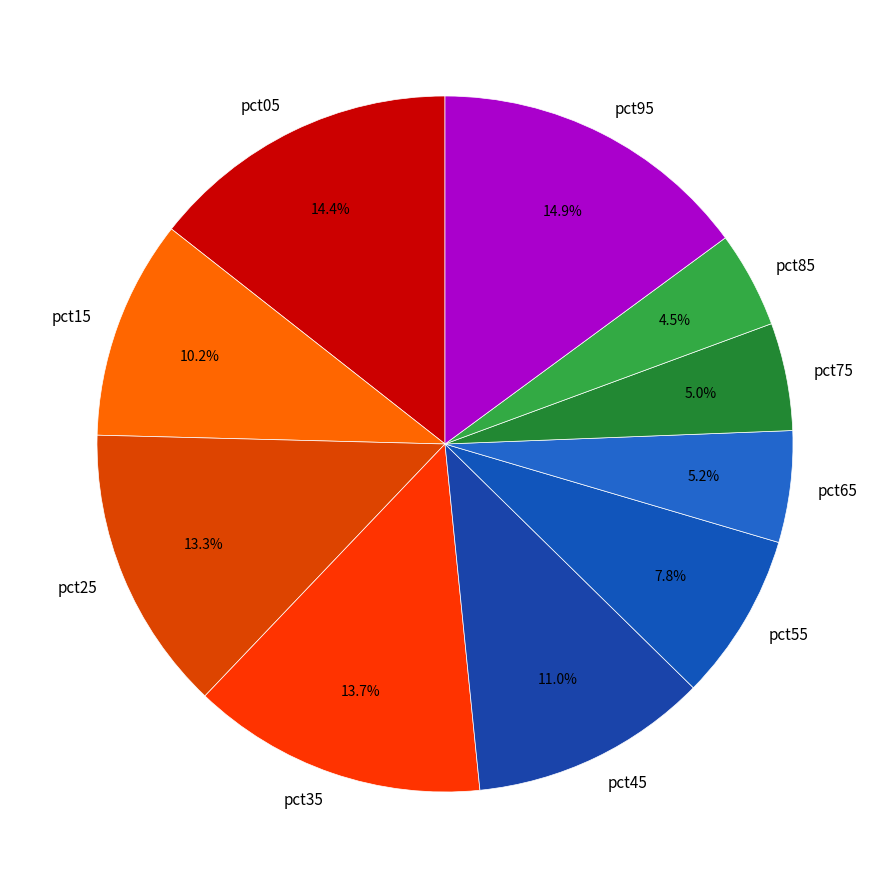

True or false: pct25 accounts for 13% of the total.

True